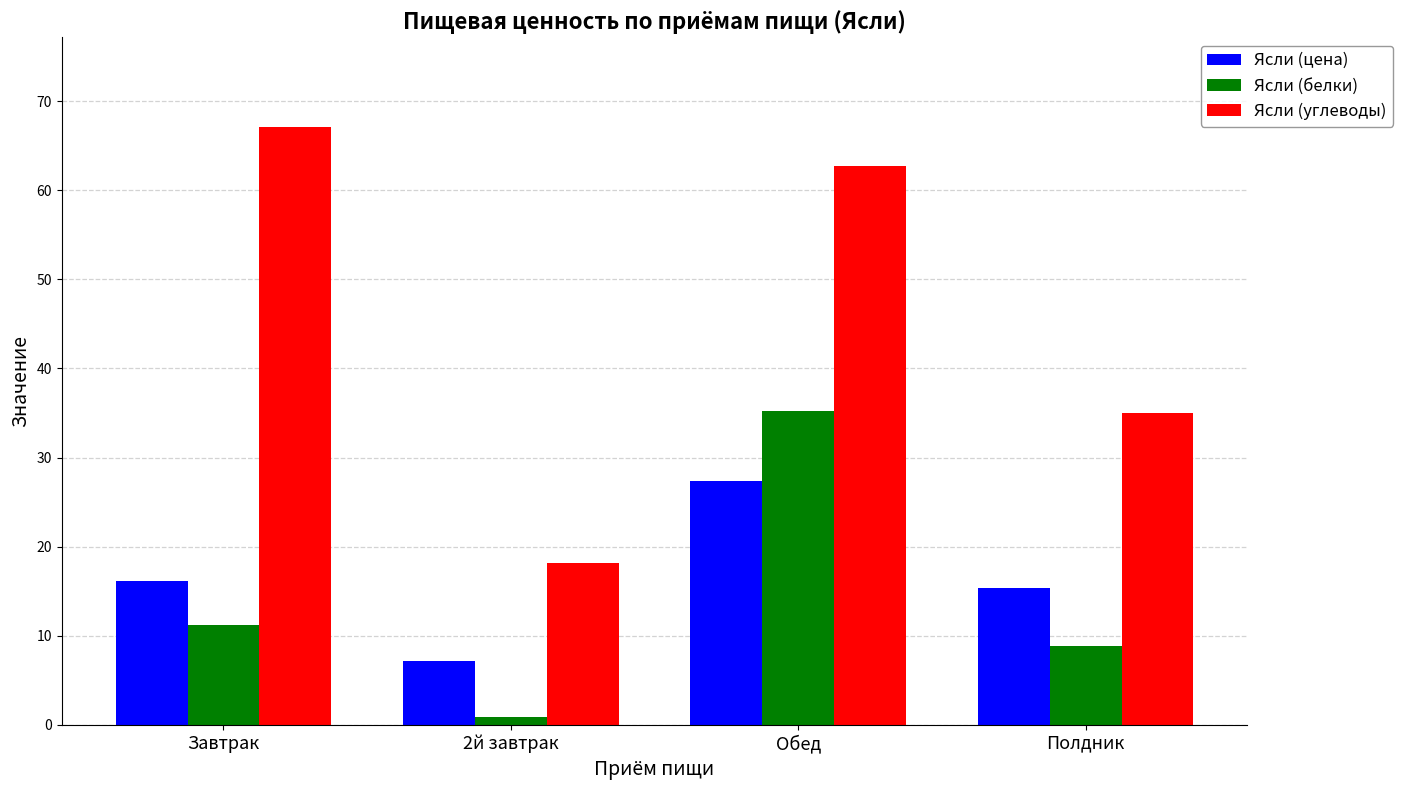

How many data points in Ясли (белки) are less than 11?

2